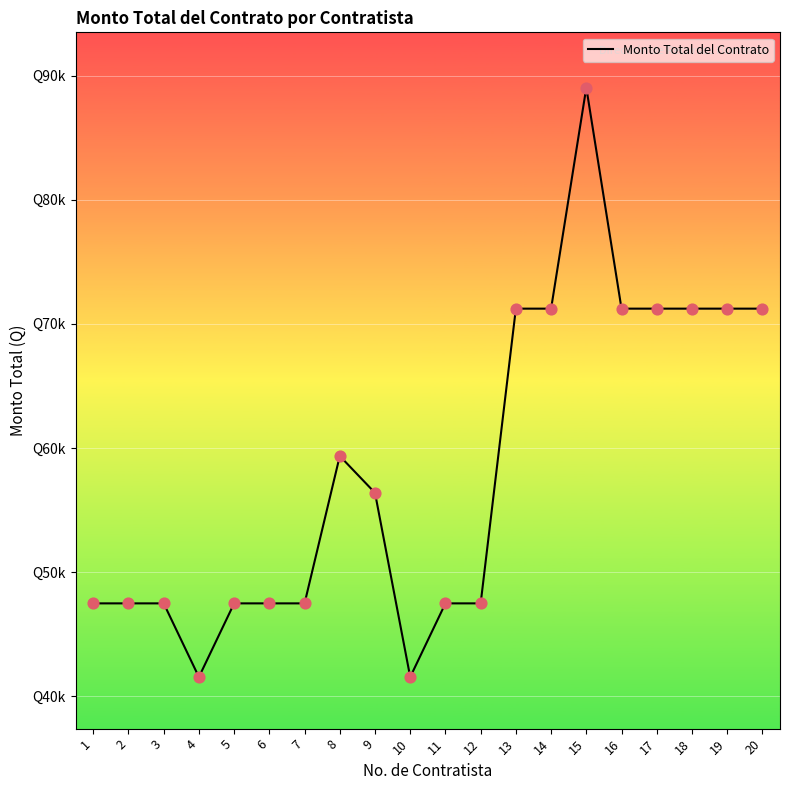

What is the change in value from 5 to 15?

+41548.4